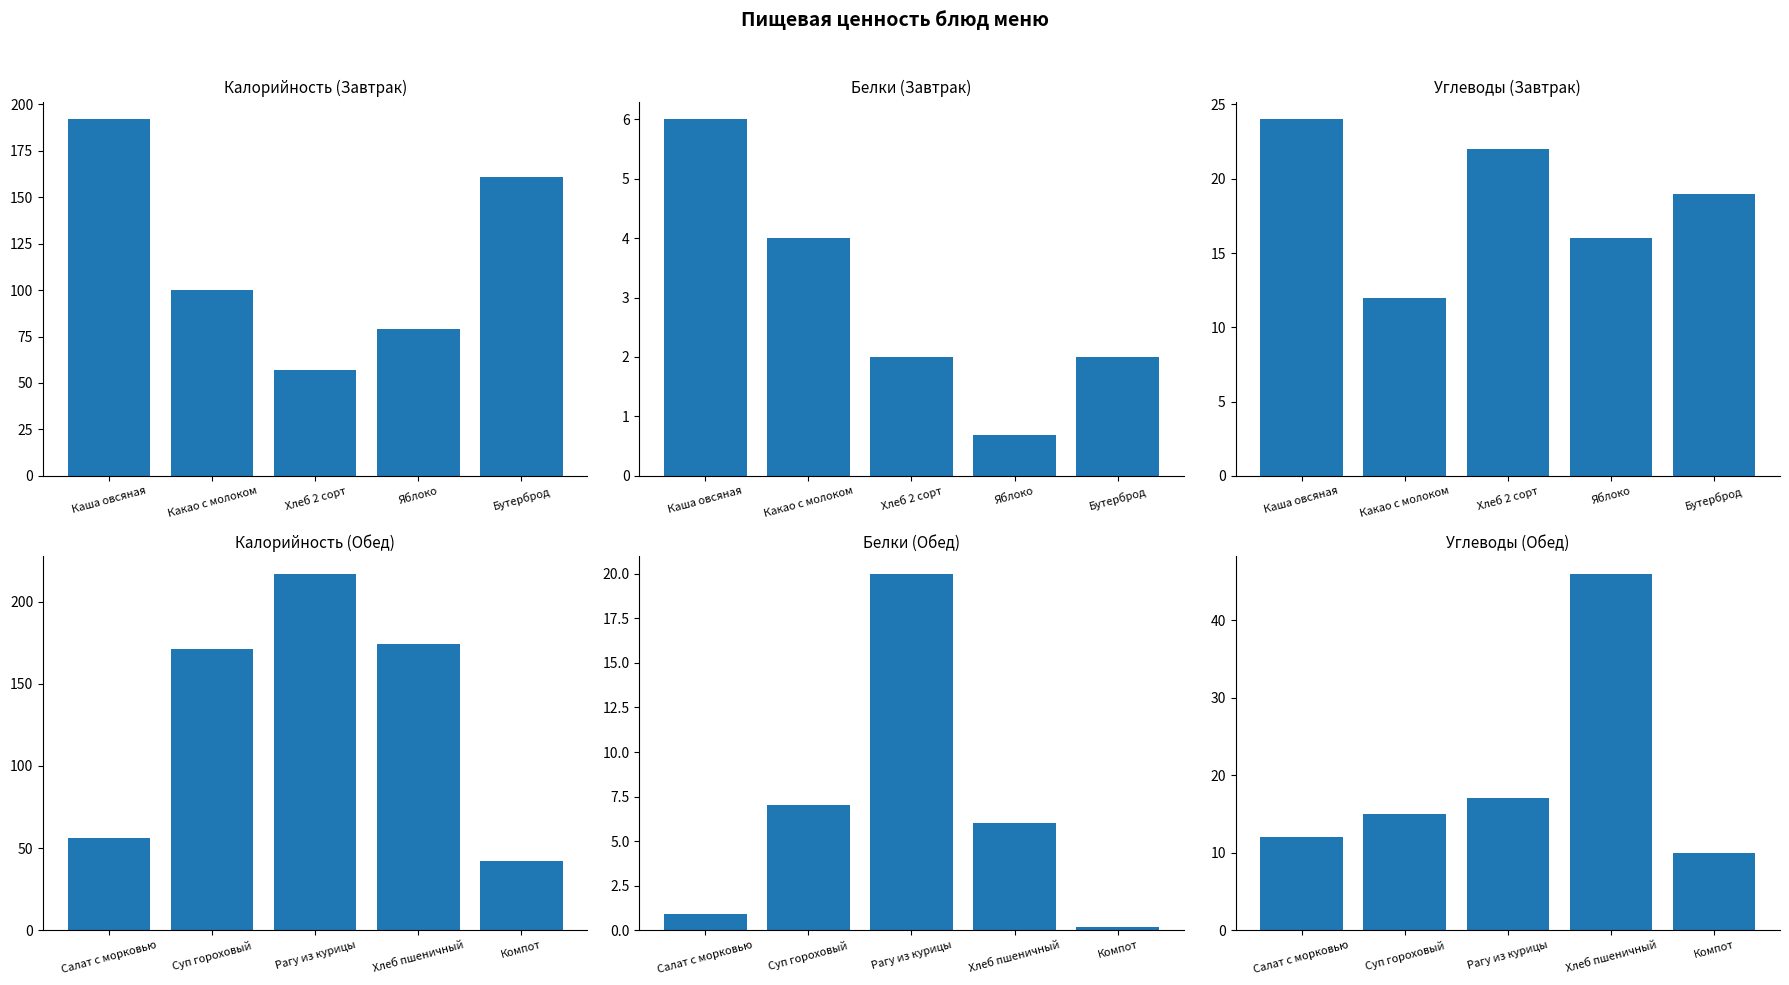

What is the difference between the maximum and minimum values in the Завтрак series?

135.0